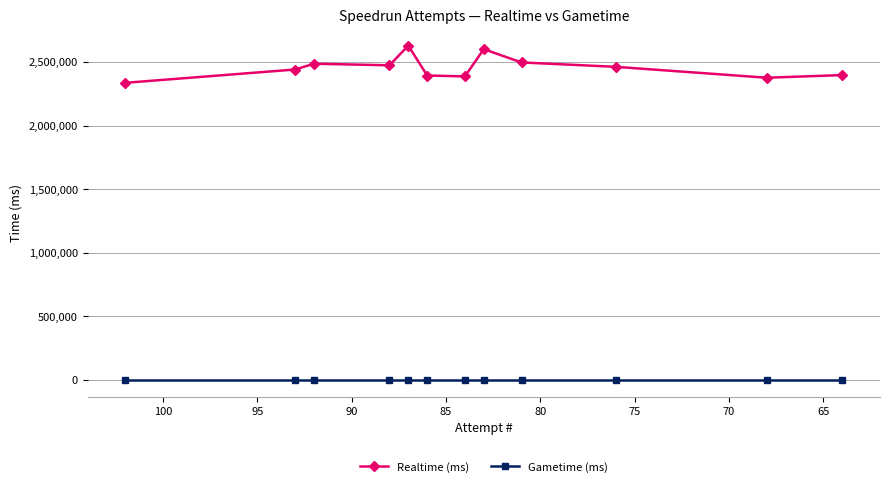

True or false: Gametime (ms) has more than 0 points higher than both neighbors.

False